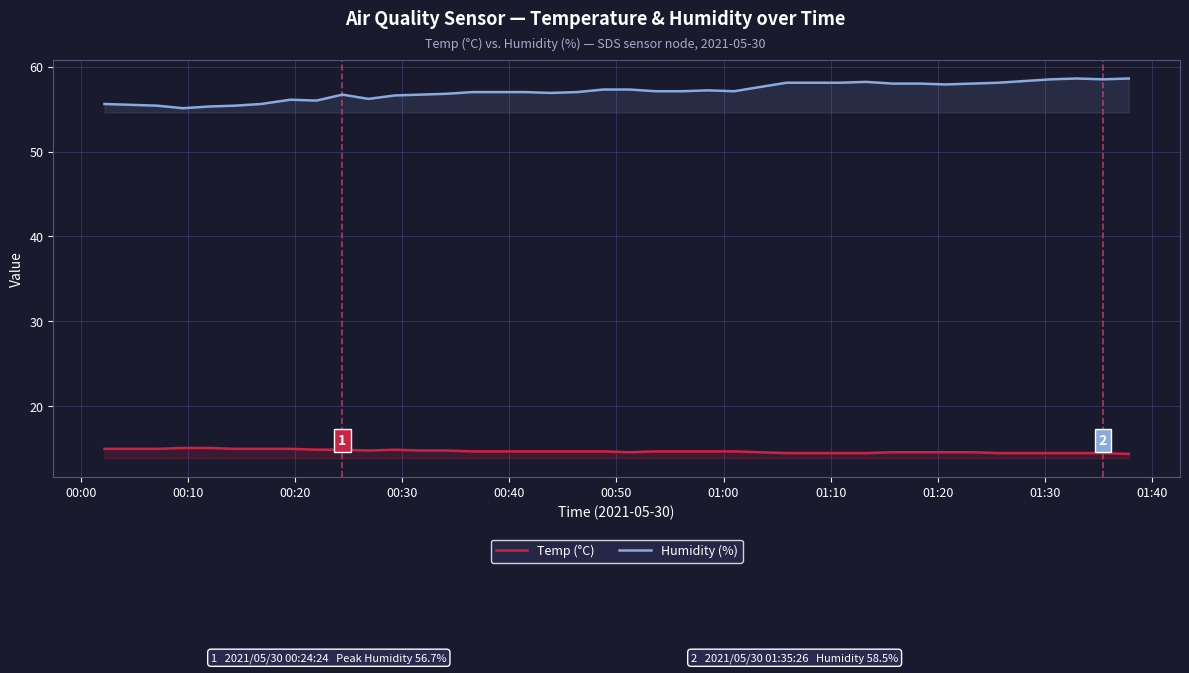

Does the chart have visible grid lines?

Yes